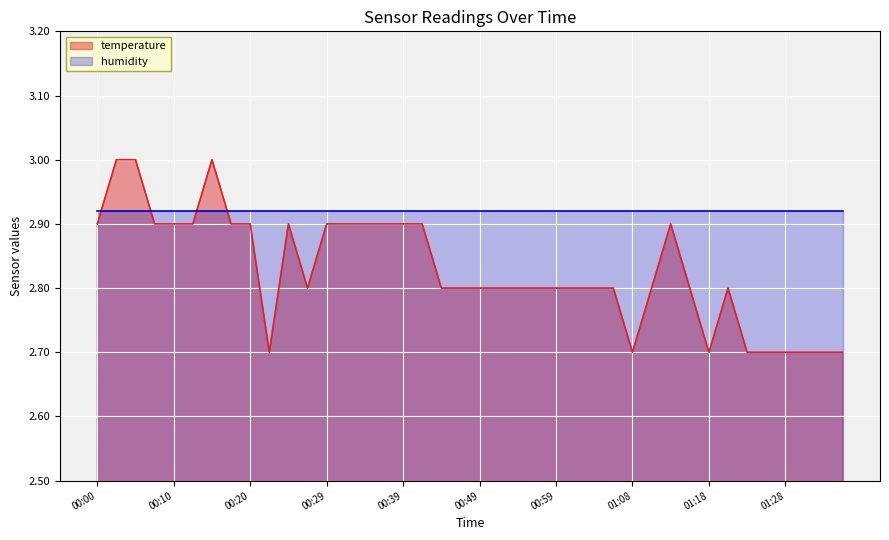

What is the change in value from 00:08 to 01:06?

-0.1